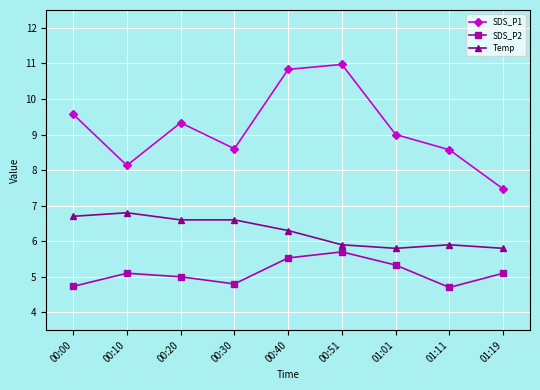

Which series has the widest spread of values?

SDS_P1